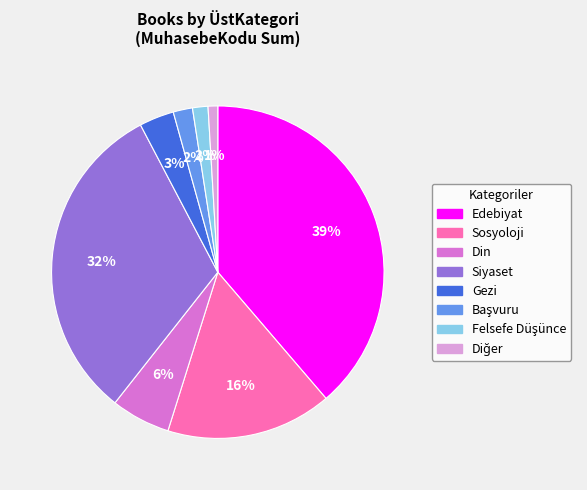

To the nearest percent, what is the average slice percentage?

12%